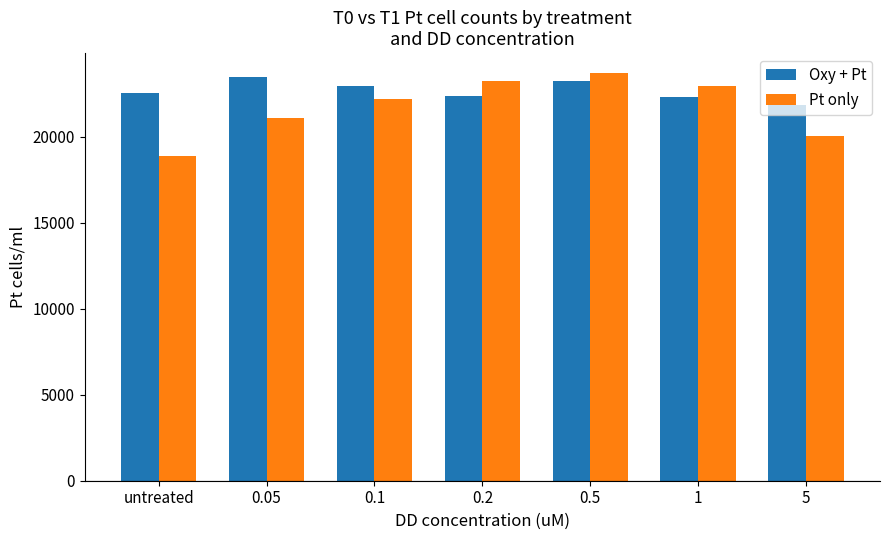

At which category is the sum across all series the highest?

0.5